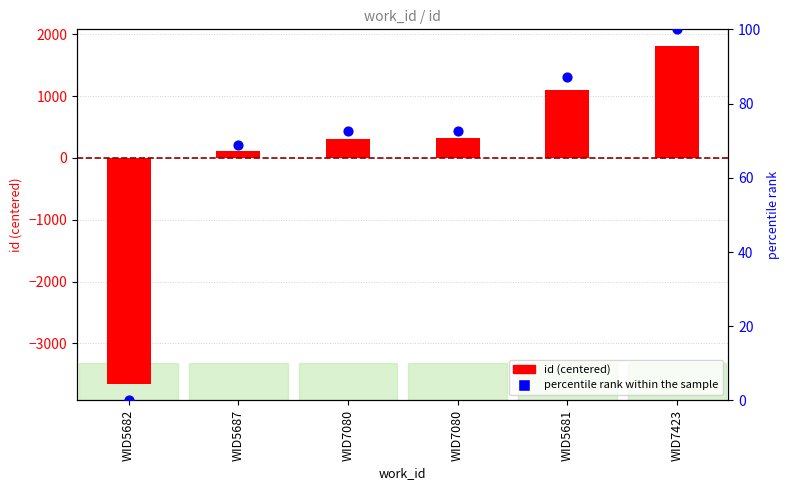

What is the total value across all series at WID5681?

1188.9